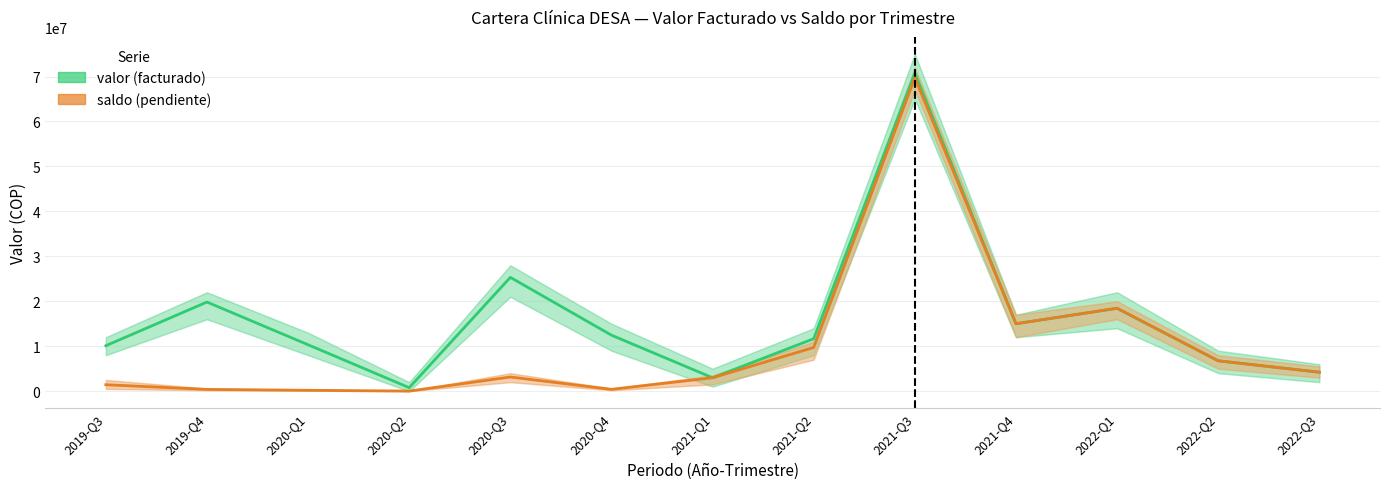

At which label is saldo (pendiente) closest to 34875688?

2022-Q1